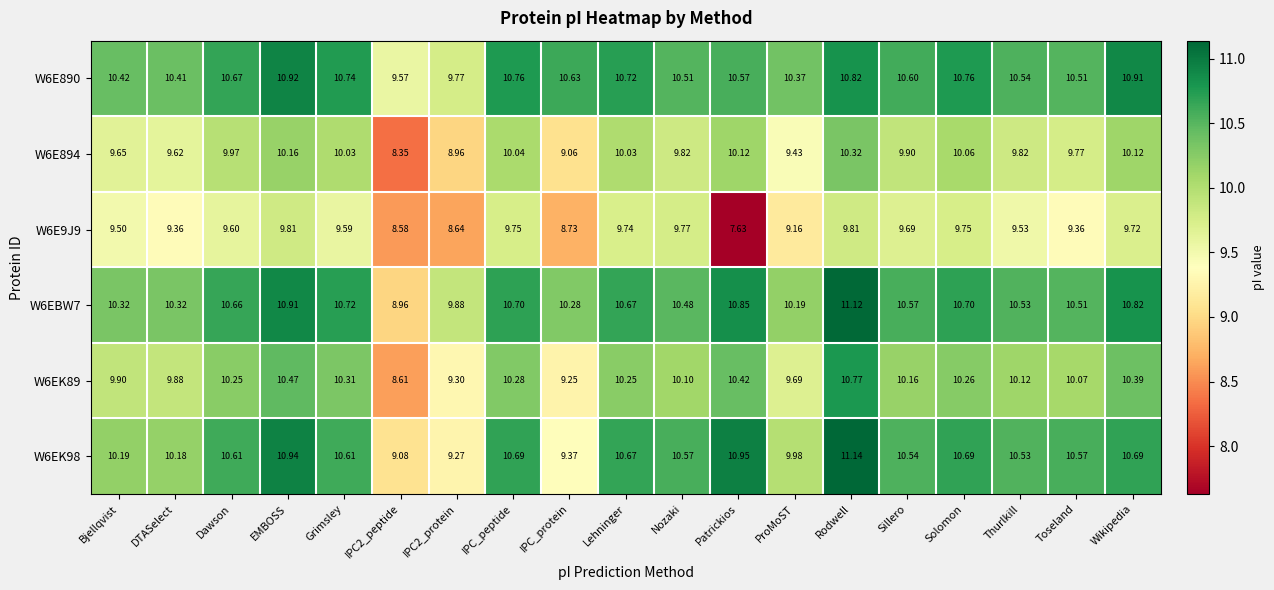

Which category has the lowest value across all series?

Patrickios